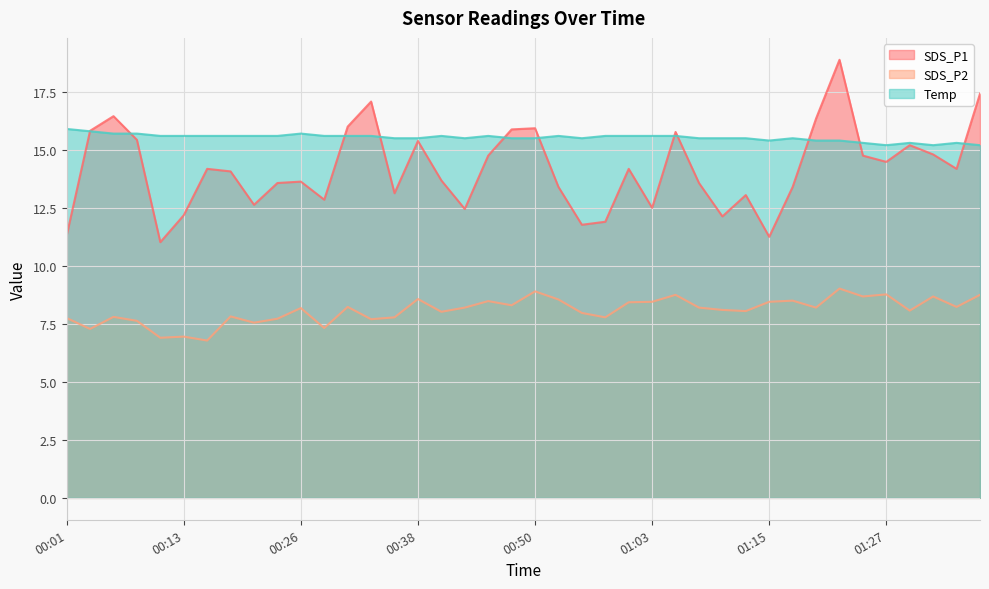

At which label does SDS_P2 reach its minimum?

00:16